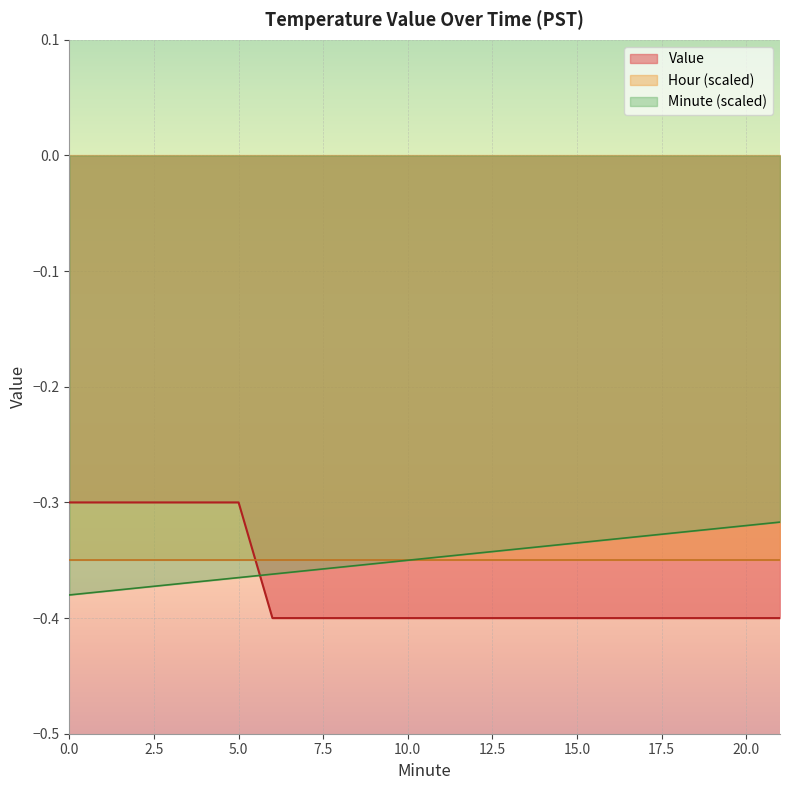

Which series has the largest total across all categories?

Minute